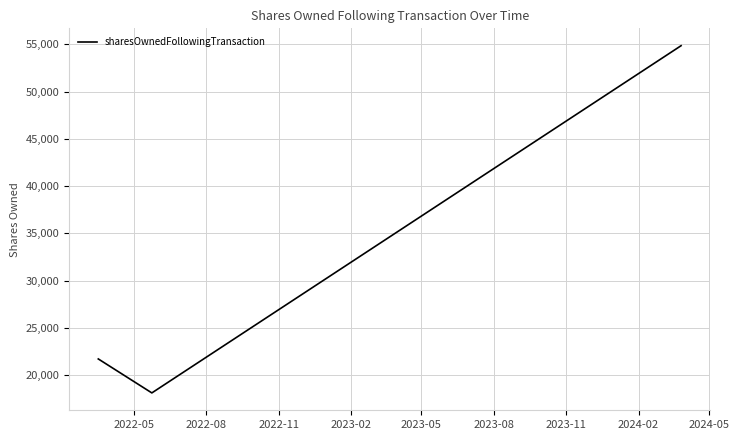

What is the difference between the maximum and minimum values?

36727